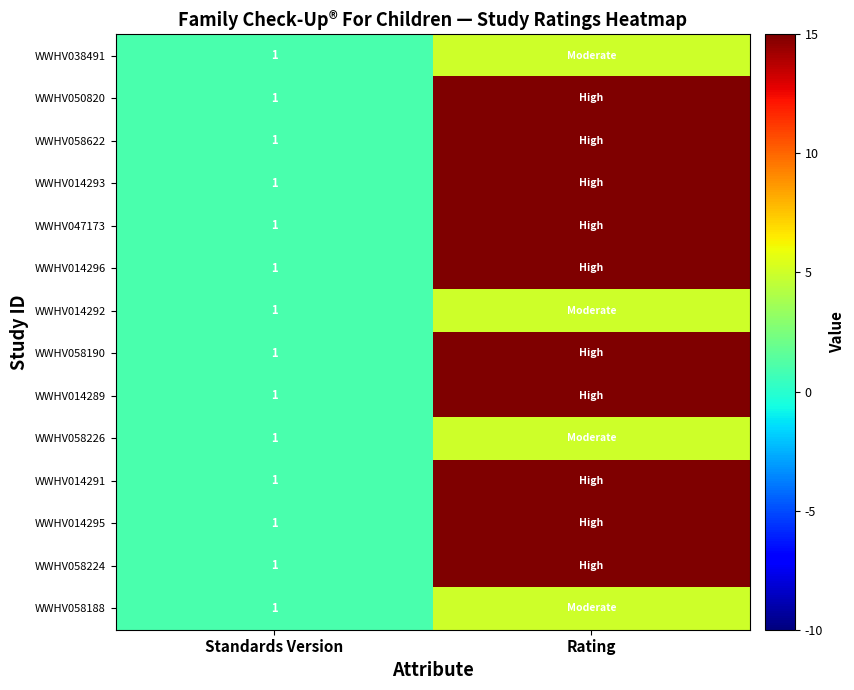

What is the total value across all series at Standards Version?

14